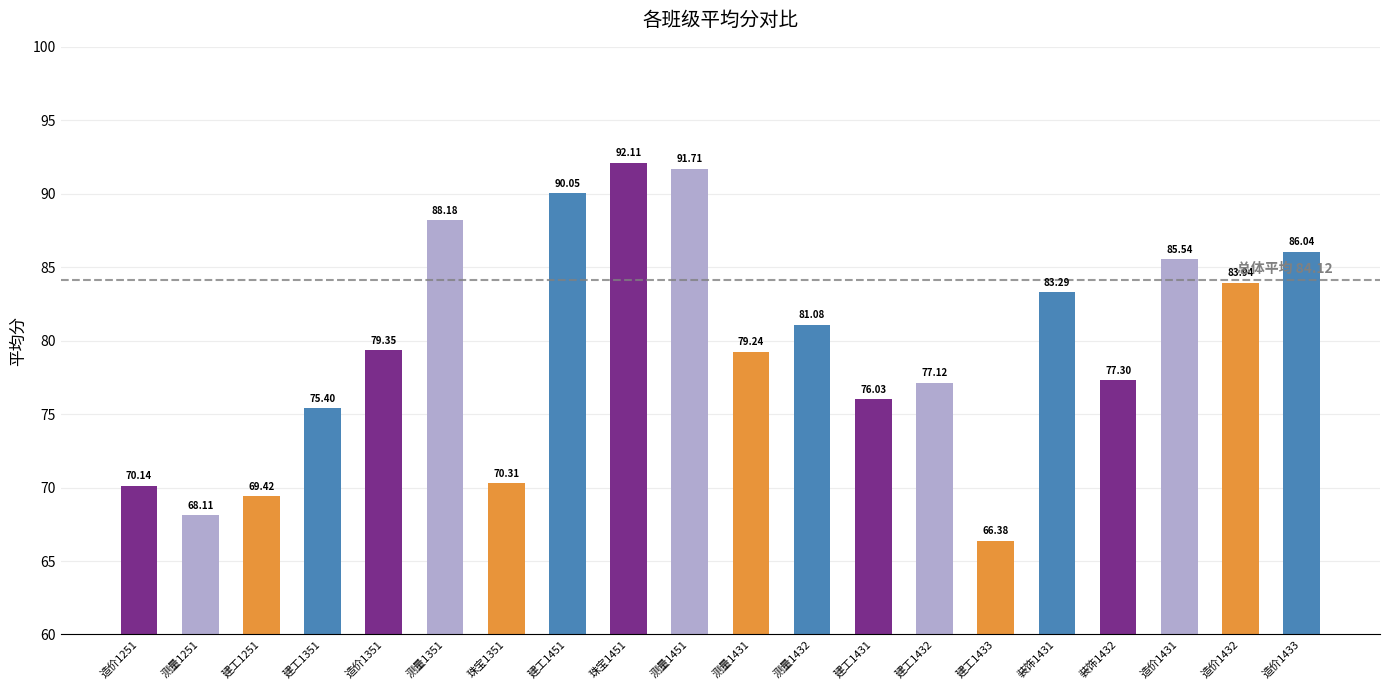

At which label is the value closest to 79?

测量1431